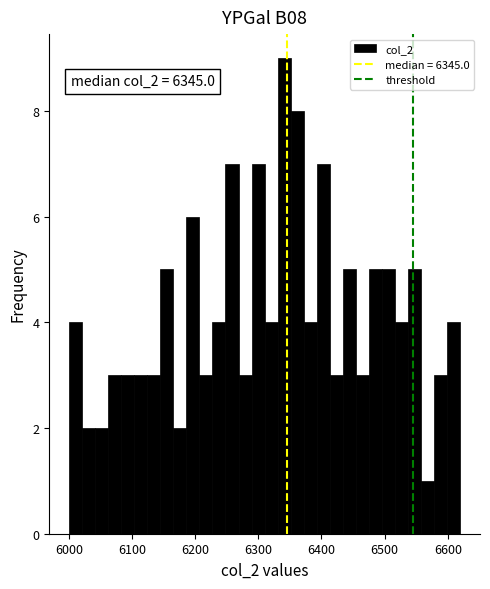

Around what value on the x-axis is the tallest bar? Give the approximate position of its centre, as read against the axis.

6340